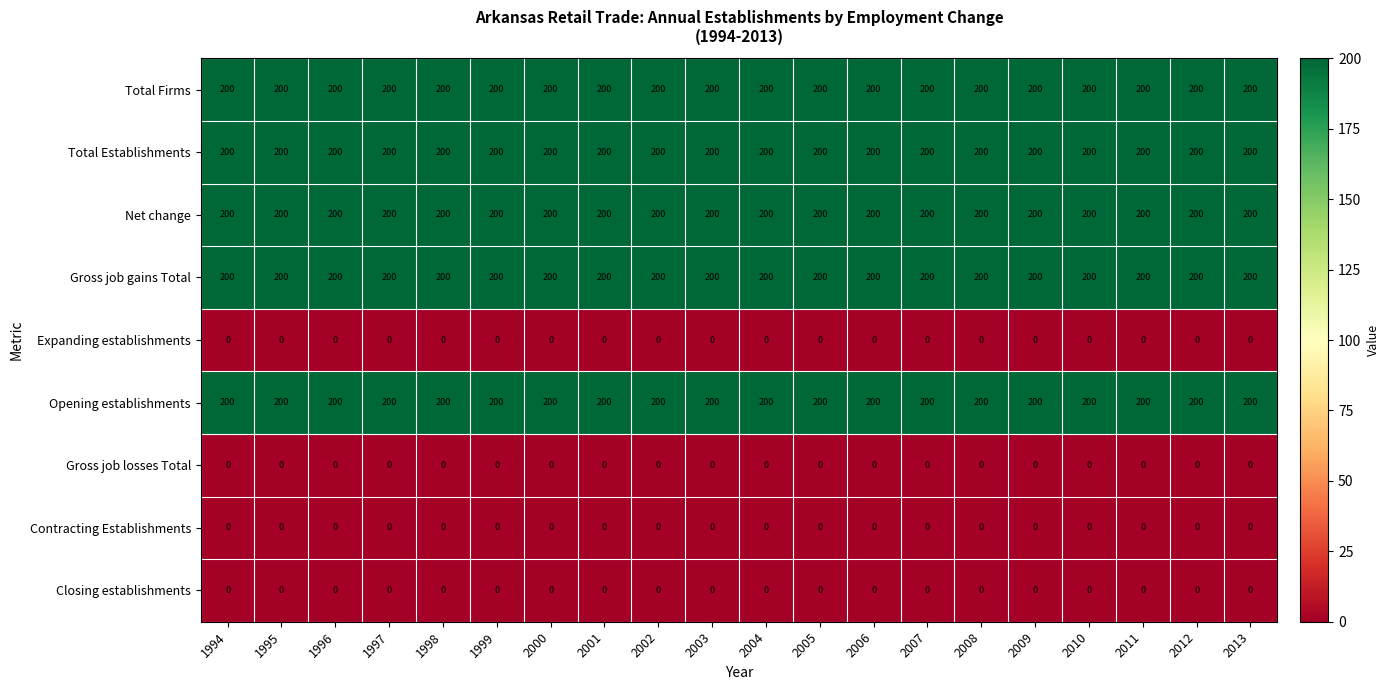

What is the greatest value displayed?

200